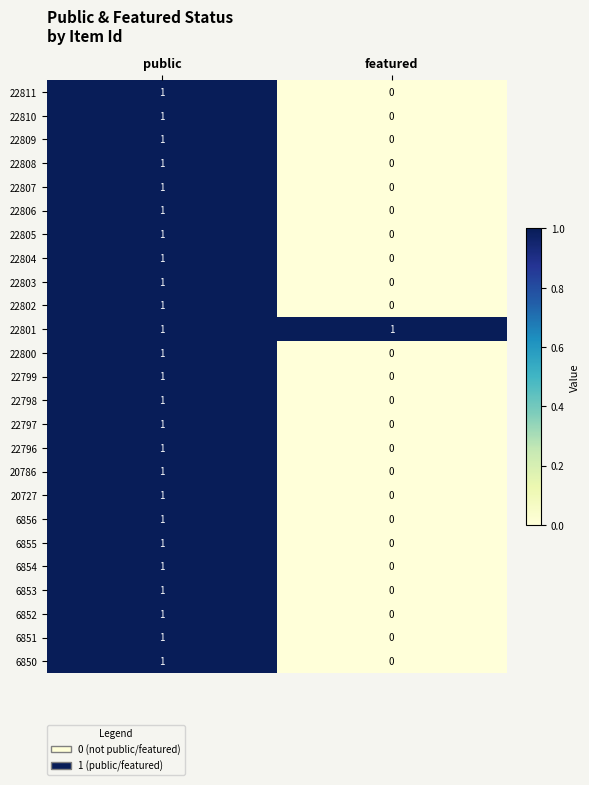

List the labels in order of 22796 value, largest first.

public, featured